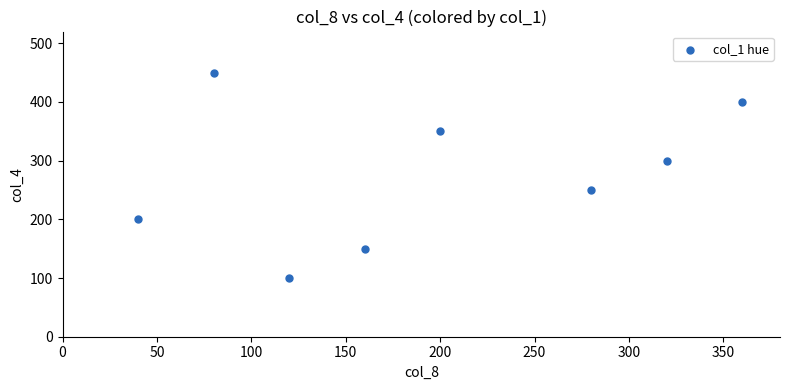

What is the average X value?

195